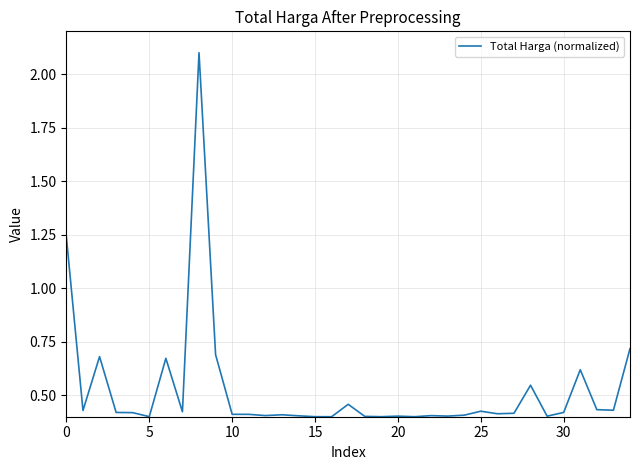

What is the maximum value shown in the chart?

2.1